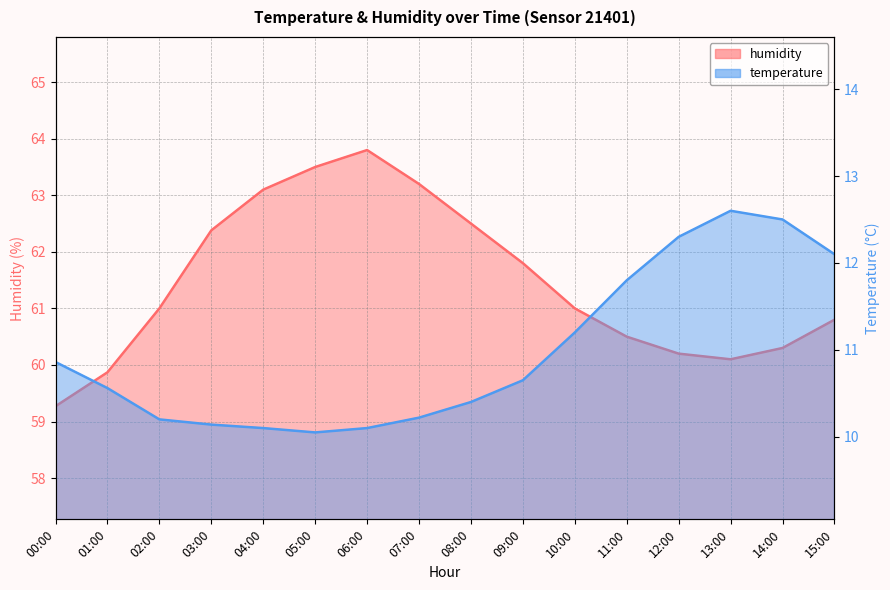

What is the total value across all series at 12:00?

72.5